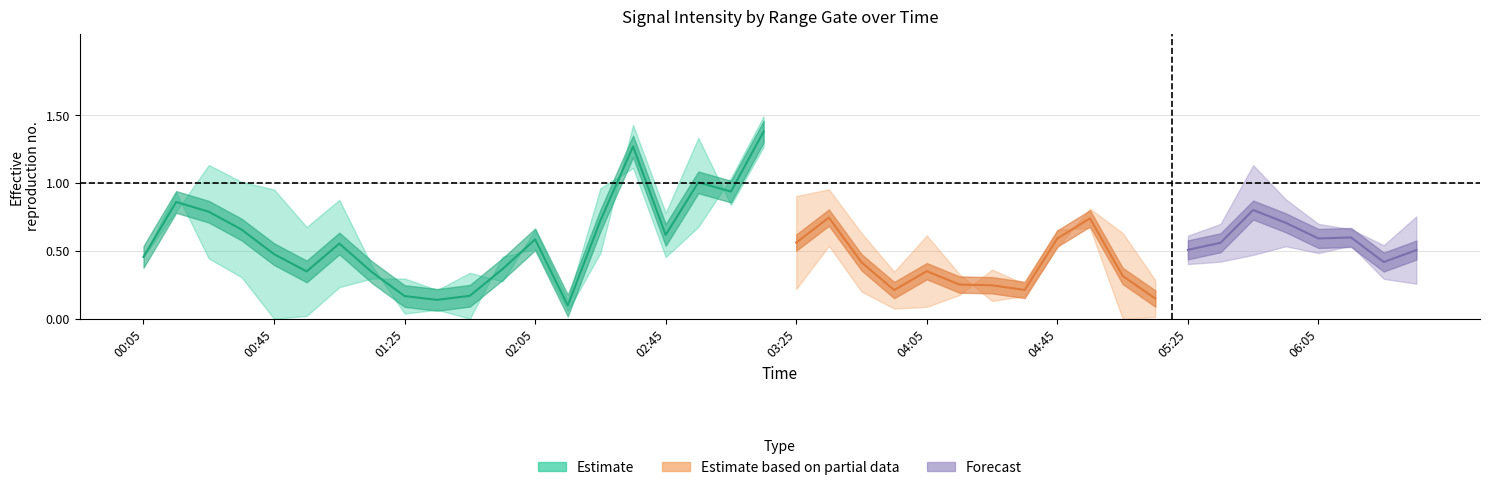

The chart shows a value of 0.6 at 00:45. True or false?

False